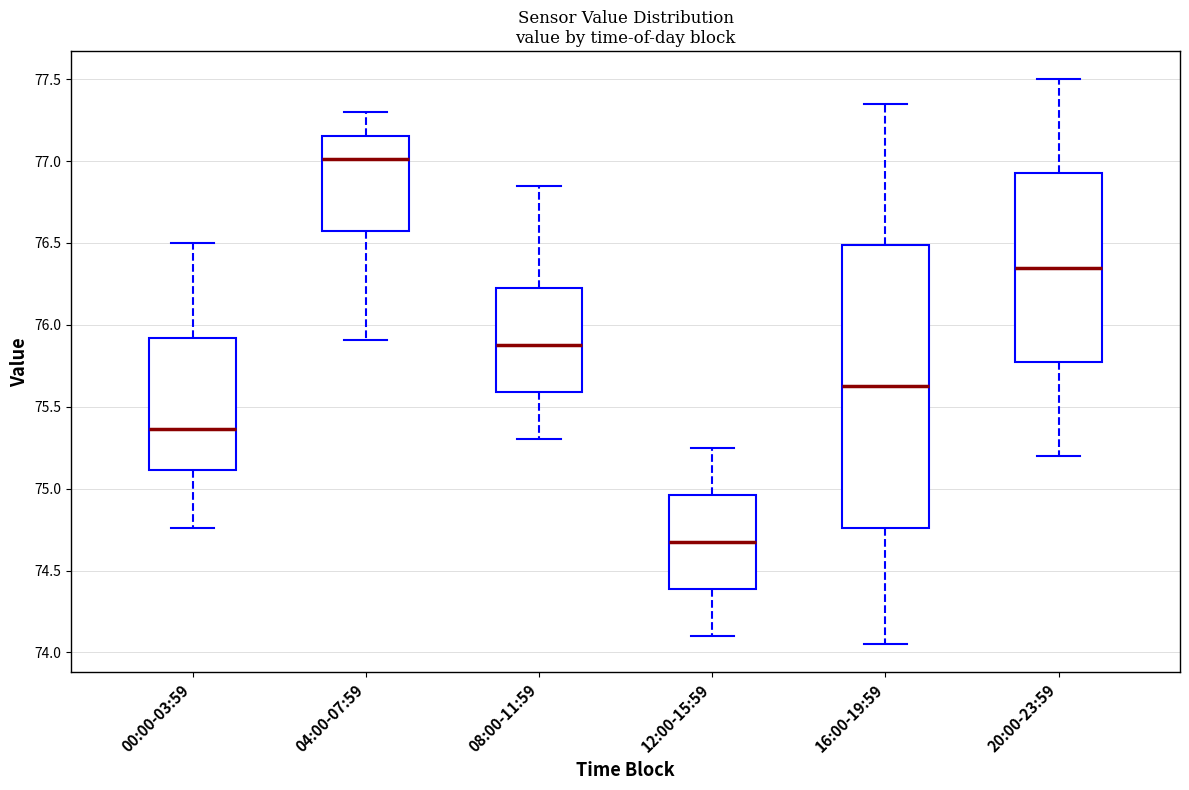

Reading left to right, transcribe this box plot: for each box, give where its median line is, the range the box spans, and where its two whiskers end, as read against the y-axis. The values are not printed on the chart, so give them approximately, as read against the axis.

00:00-03:59: median 75.35, box 75.10 to 75.90, whiskers 74.75 to 76.50
04:00-07:59: median 77.00, box 76.60 to 77.15, whiskers 75.90 to 77.30
08:00-11:59: median 75.90, box 75.60 to 76.25, whiskers 75.30 to 76.85
12:00-15:59: median 74.70, box 74.40 to 74.95, whiskers 74.10 to 75.25
16:00-19:59: median 75.65, box 74.75 to 76.50, whiskers 74.05 to 77.35
20:00-23:59: median 76.35, box 75.80 to 76.95, whiskers 75.20 to 77.50